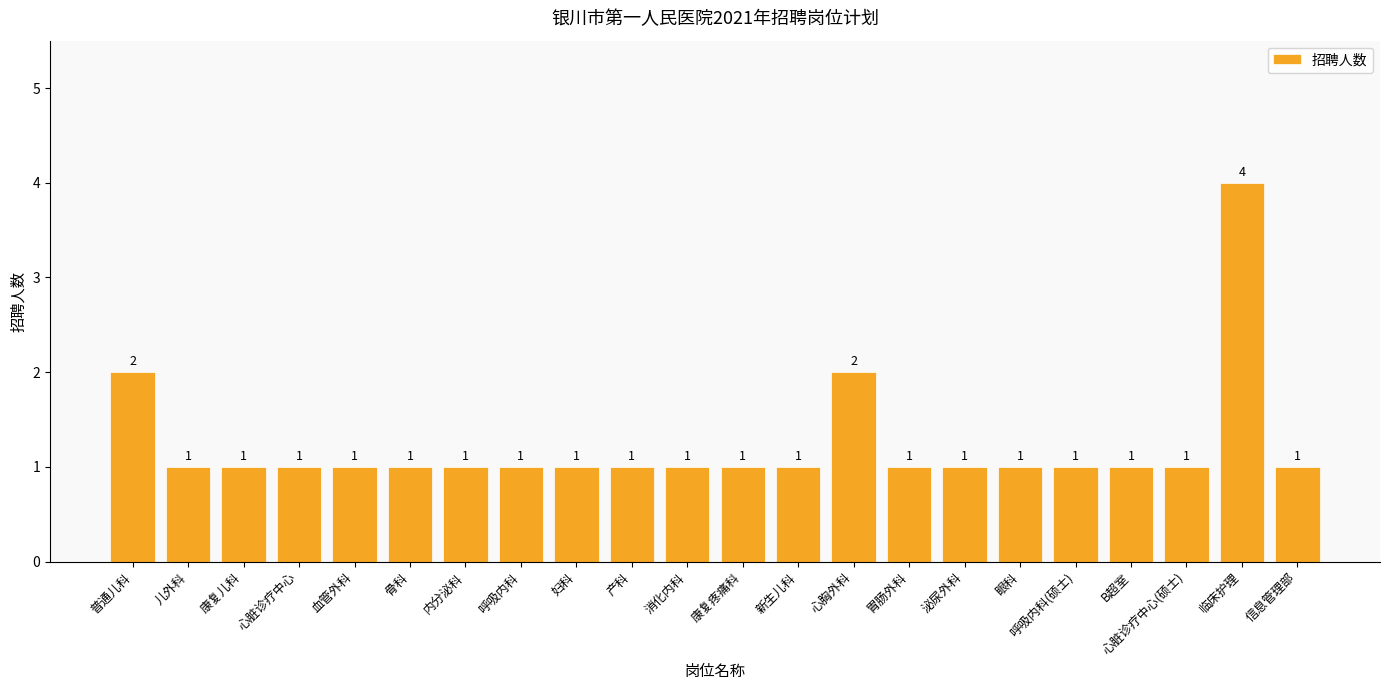

Count the values in the range 1 to 2.

21